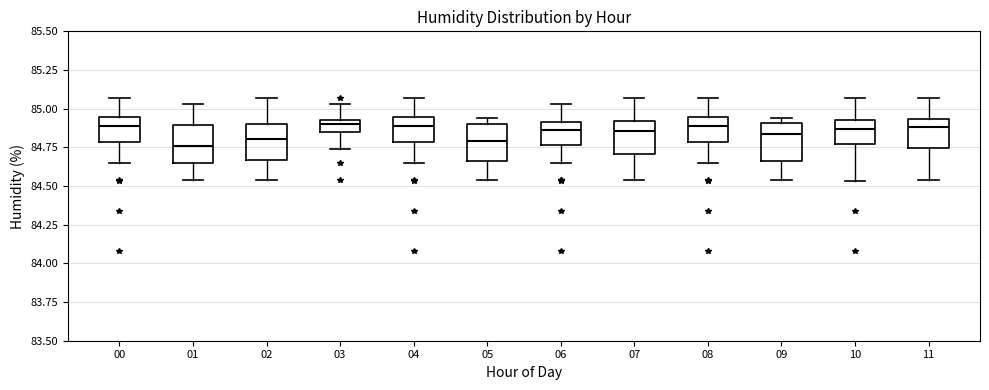

Reading left to right, transcribe this box plot: for each box, give where its median line is, the range the box spans, and where its two whiskers end, as read against the y-axis. The values are not printed on the chart, so give them approximately, as read against the axis.

00: median 84.90, box 84.80 to 84.95, whiskers 84.65 to 85.05
01: median 84.75, box 84.65 to 84.90, whiskers 84.55 to 85.05
02: median 84.80, box 84.65 to 84.90, whiskers 84.55 to 85.05
03: median 84.90, box 84.85 to 84.95, whiskers 84.75 to 85.05
04: median 84.90, box 84.80 to 84.95, whiskers 84.65 to 85.05
05: median 84.80, box 84.65 to 84.90, whiskers 84.55 to 84.95
06: median 84.85, box 84.75 to 84.90, whiskers 84.65 to 85.05
07: median 84.85, box 84.70 to 84.90, whiskers 84.55 to 85.05
08: median 84.90, box 84.80 to 84.95, whiskers 84.65 to 85.05
09: median 84.85, box 84.65 to 84.90, whiskers 84.55 to 84.95
10: median 84.85, box 84.75 to 84.95, whiskers 84.55 to 85.05
11: median 84.90, box 84.75 to 84.95, whiskers 84.55 to 85.05